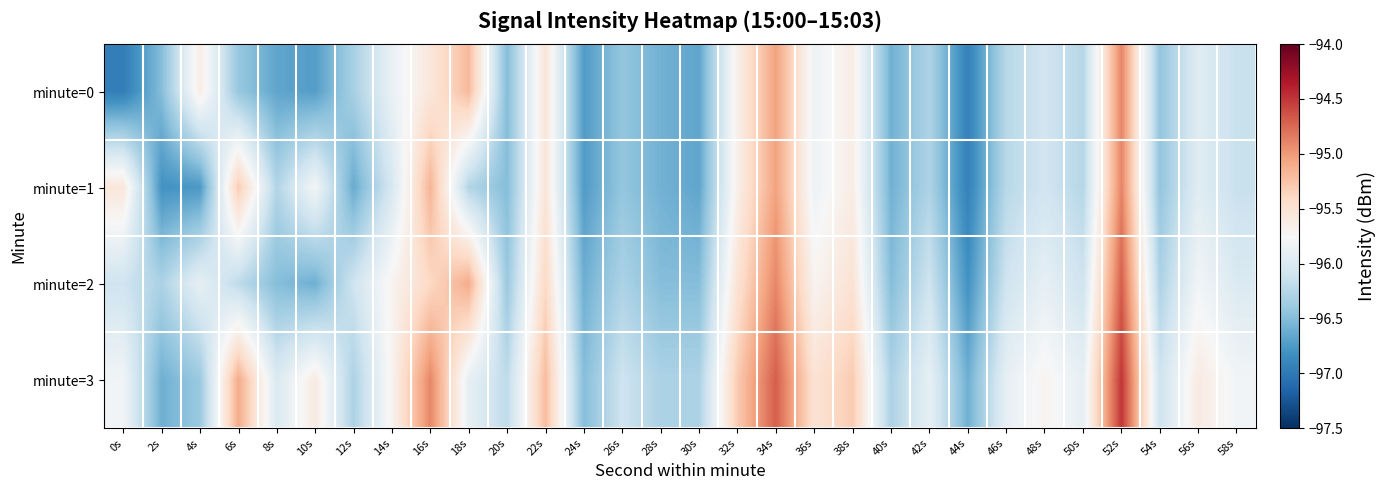

What is the smallest value displayed?

-97.0